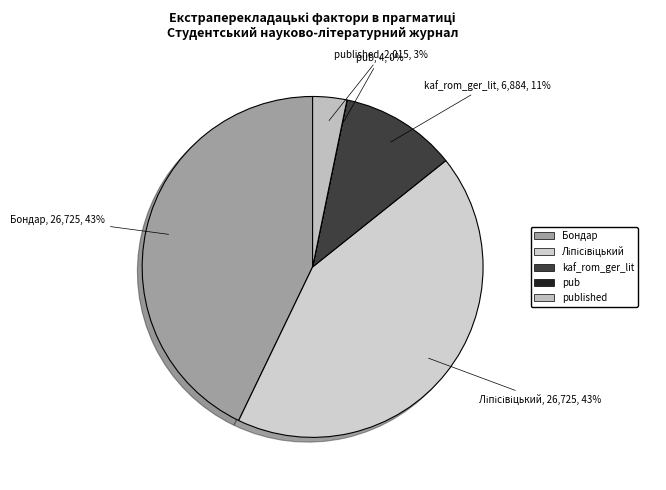

Is it true that Бондар is 50% of the pie?

False